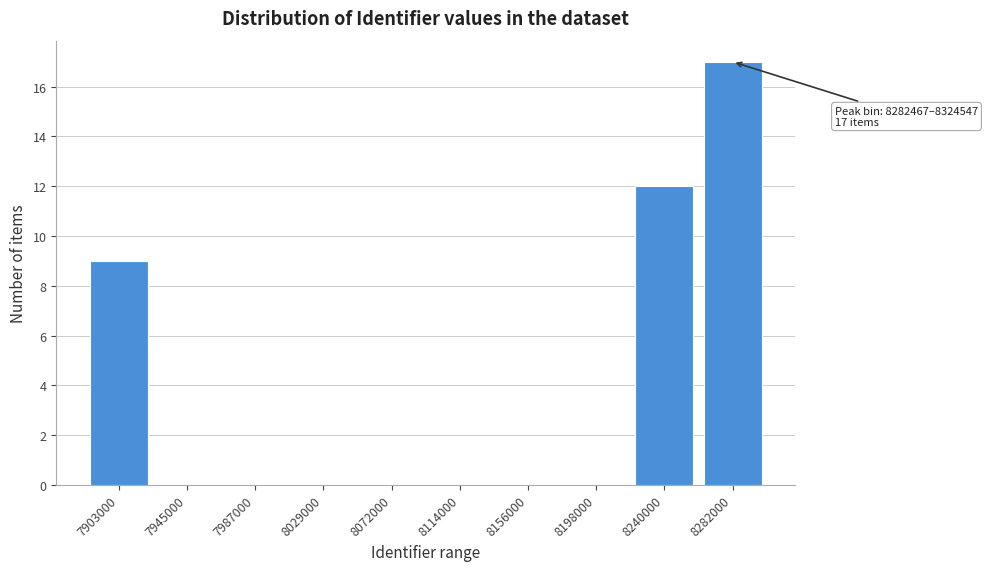

Reading left to right, extract all data points from this chart.

7903000=9	7945000=0	7987000=0	8029000=0	8072000=0	8114000=0	8156000=0	8198000=0	8240000=12	8282000=17